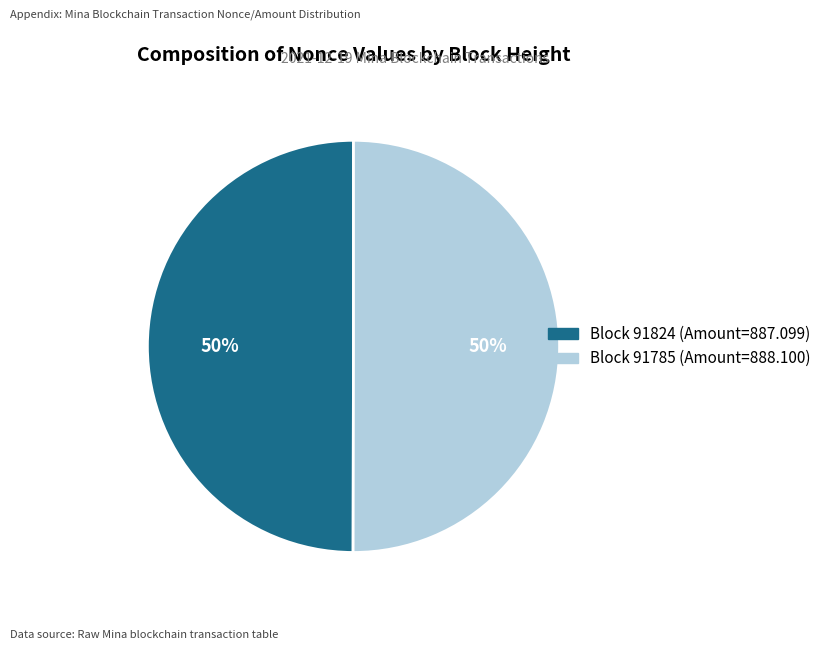

To the nearest percent, what is the average slice percentage?

50%